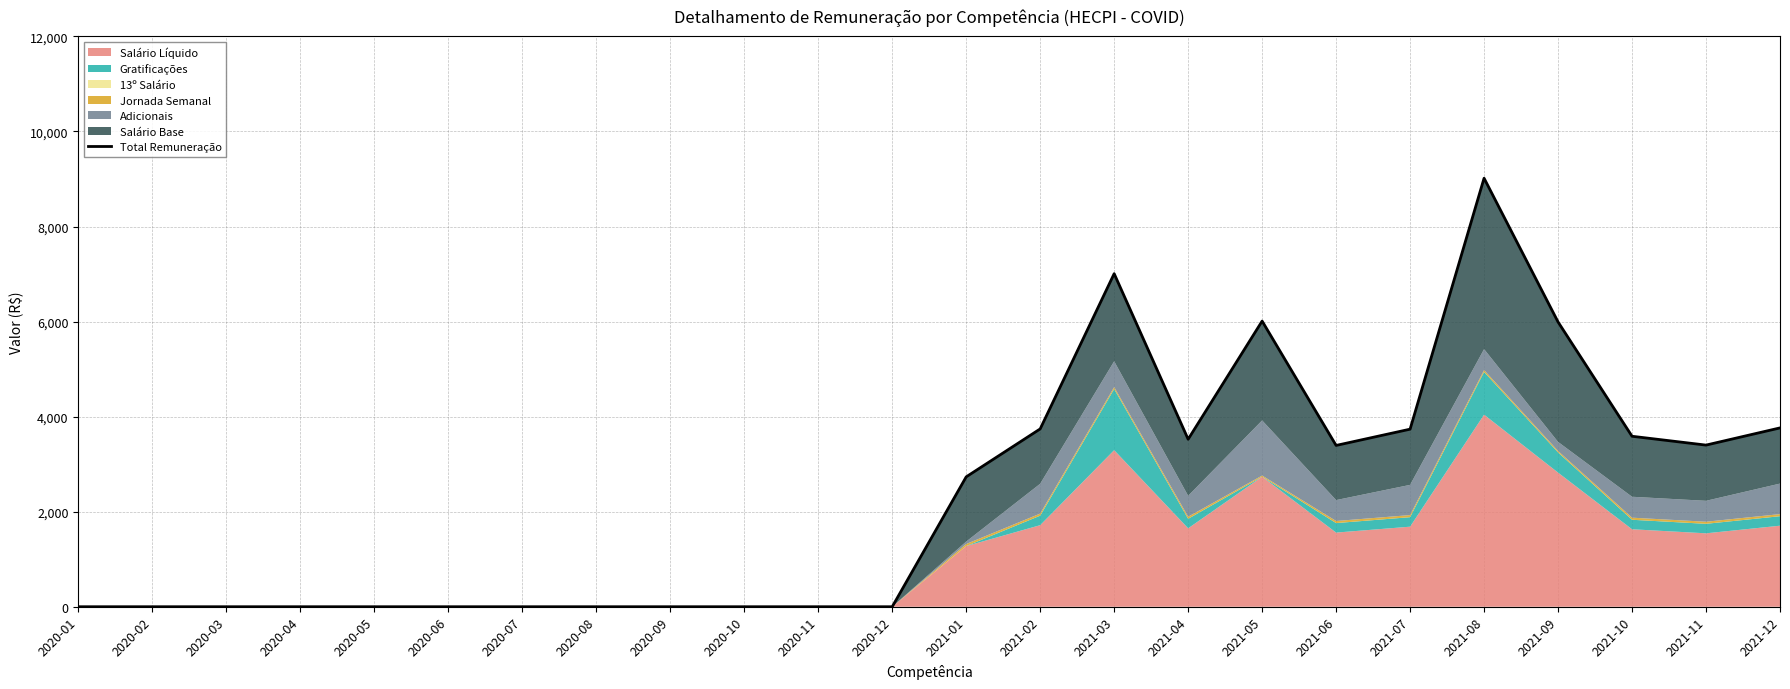

How many lines are shown in the chart?

1